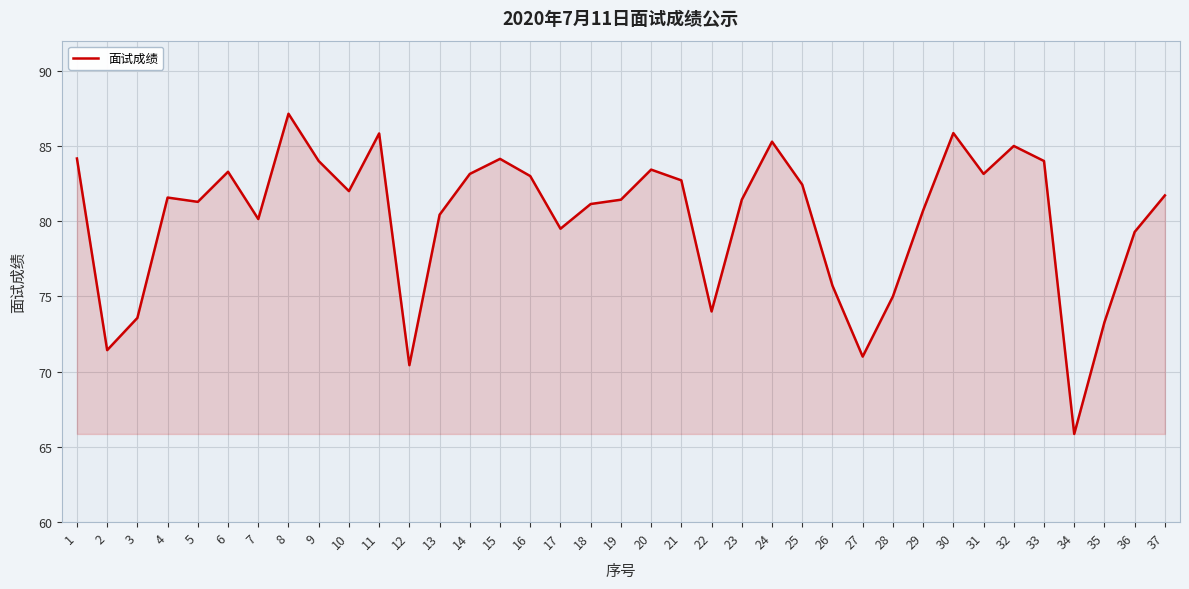

True or false: the data shows 73.3 at 35.

True